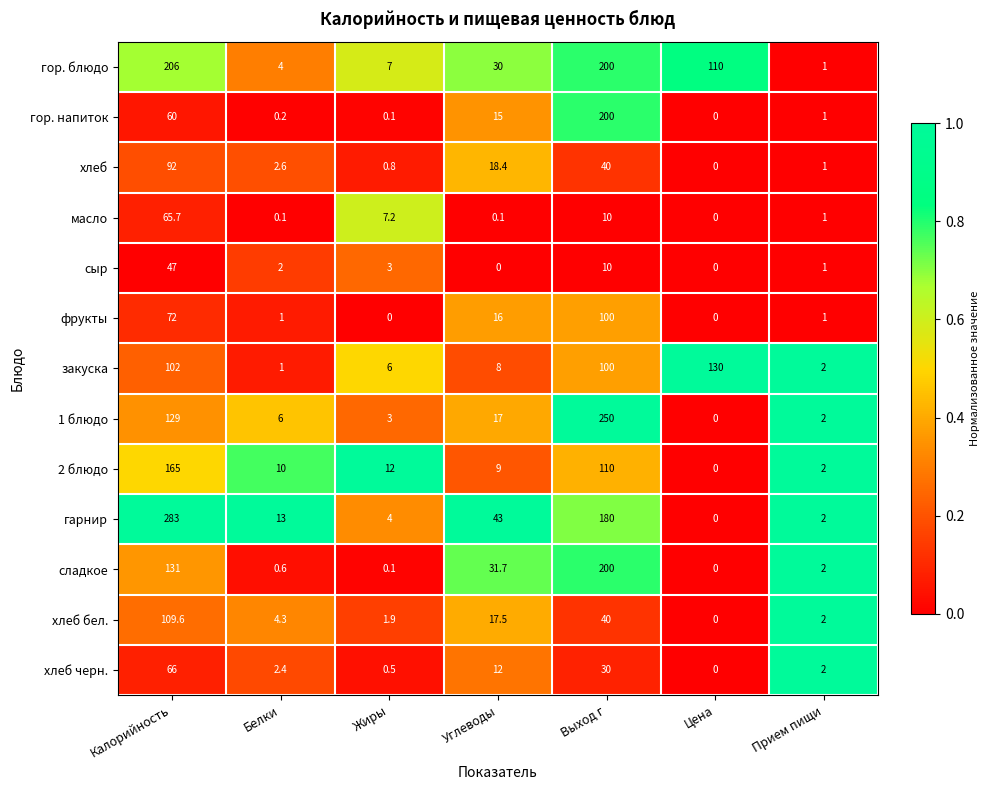

True or false: гор. блюдо has a value of 110.0 at Цена.

True